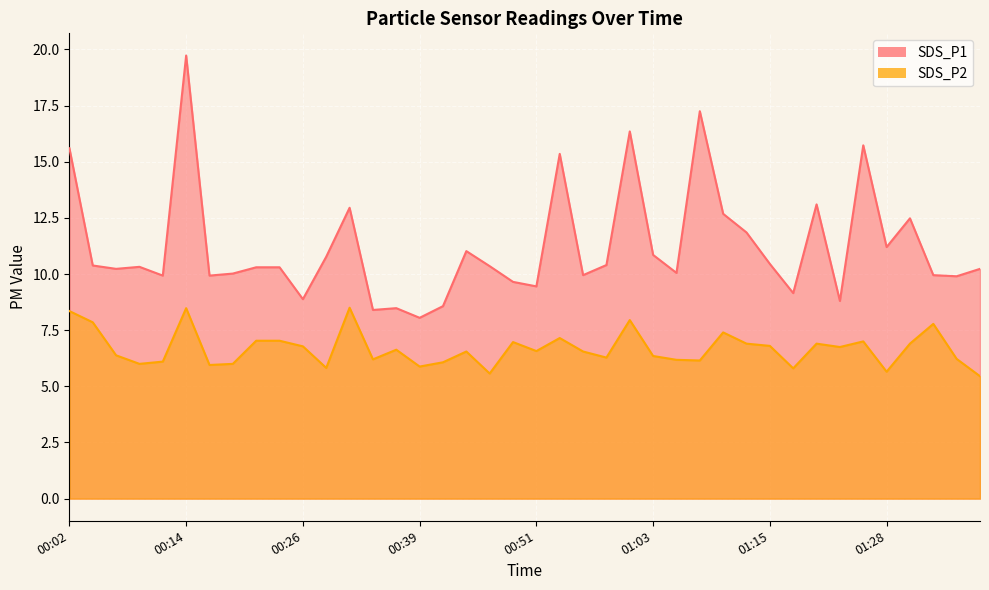

Is it true that SDS_P2 equals 6.6 at 00:36?

True